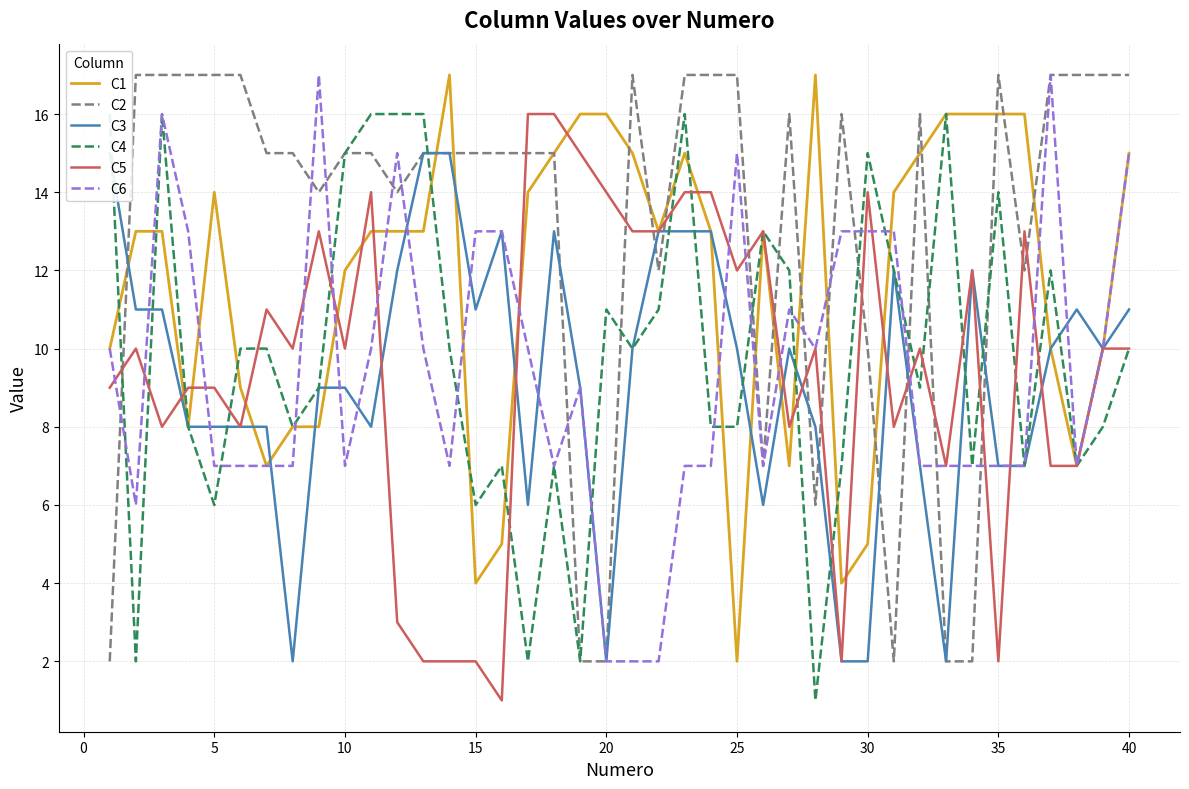

What is the lowest value of the C6 series?

2